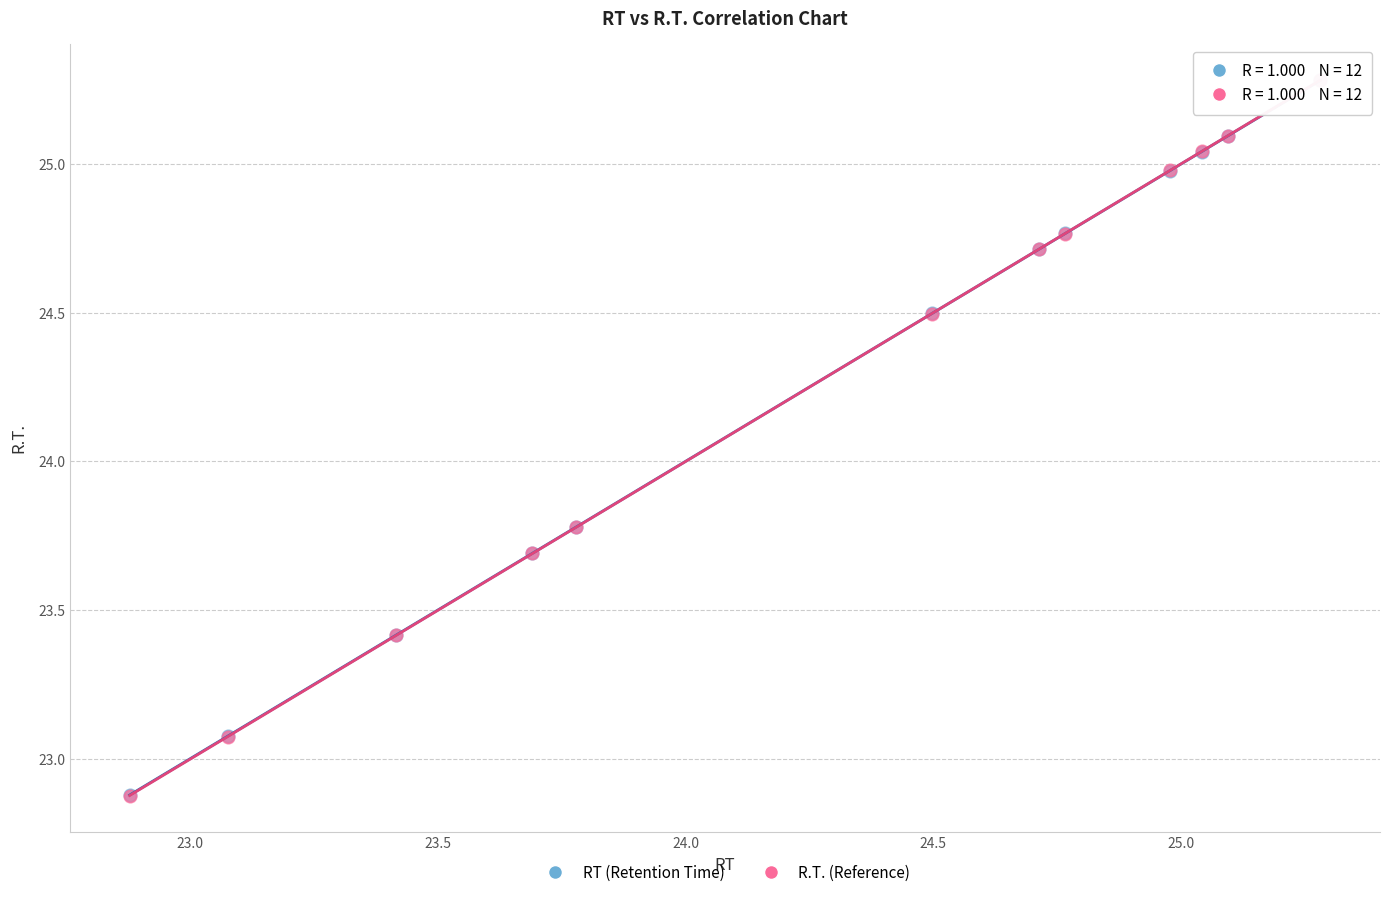

What are all the series names shown in the legend?

RT (Retention Time), R.T. (Reference)